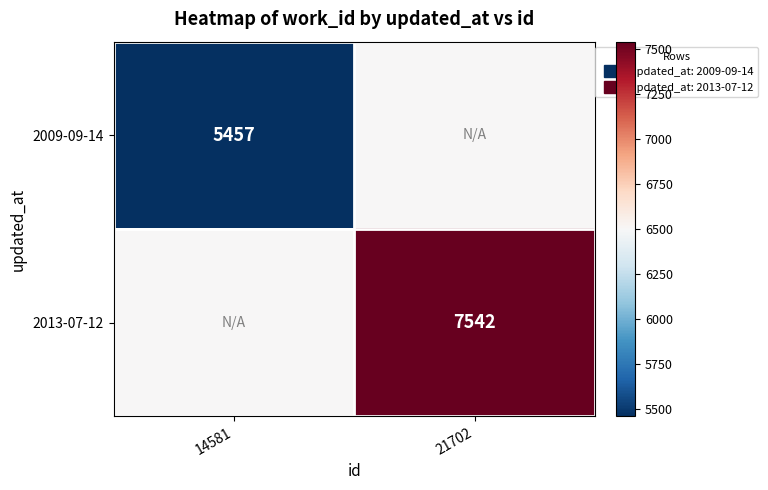

Is it true that 2013-07-12 equals 4176.0 at 14581?

False